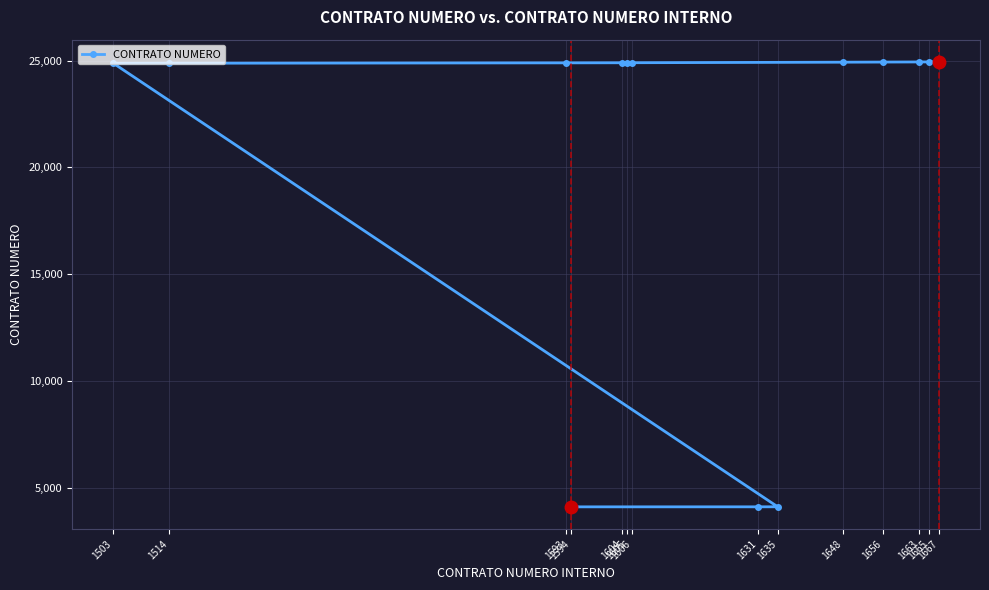

Rank the categories by value from highest to lowest.

1667, 1665, 1663, 1656, 1648, 1606, 1605, 1604, 1593, 1514, 1503, 1635, 1631, 1594